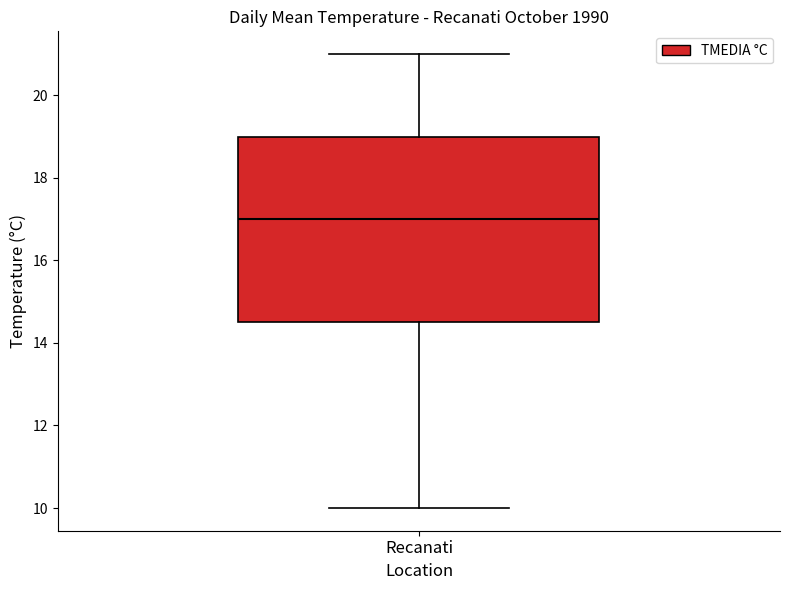

Transcribe this box plot: give where the median line is, the range the box spans, and where the two whiskers end, as read against the y-axis. The values are not printed on the chart, so give them approximately, as read against the axis.

median 17.0, box 14.6 to 19.0, whiskers 10.0 to 21.0